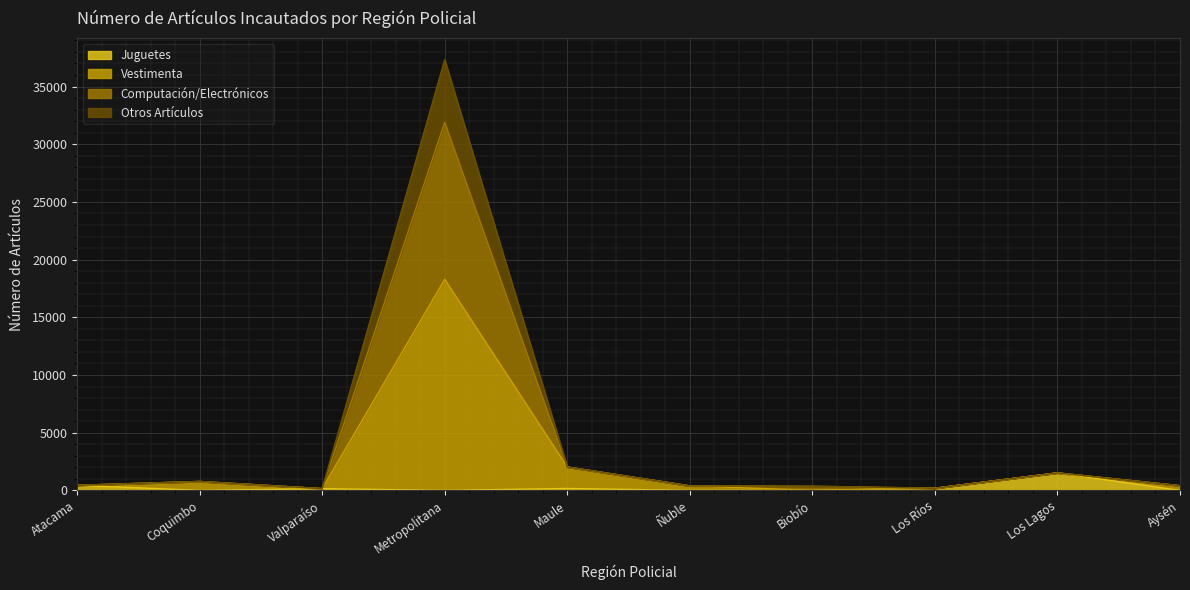

Is it true that Computación/Electrónicos equals 265 at Valparaíso?

False